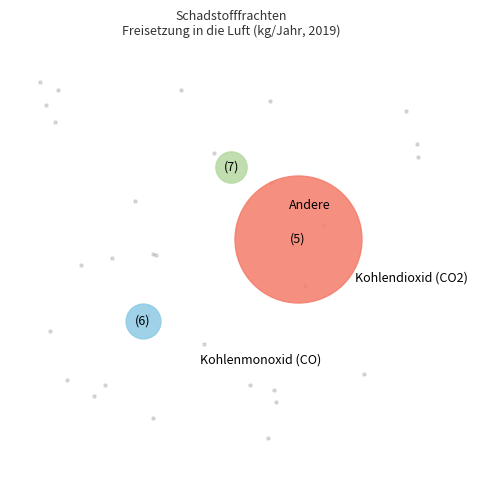

What is the largest slice in the pie chart?

Kohlendioxid (CO2)